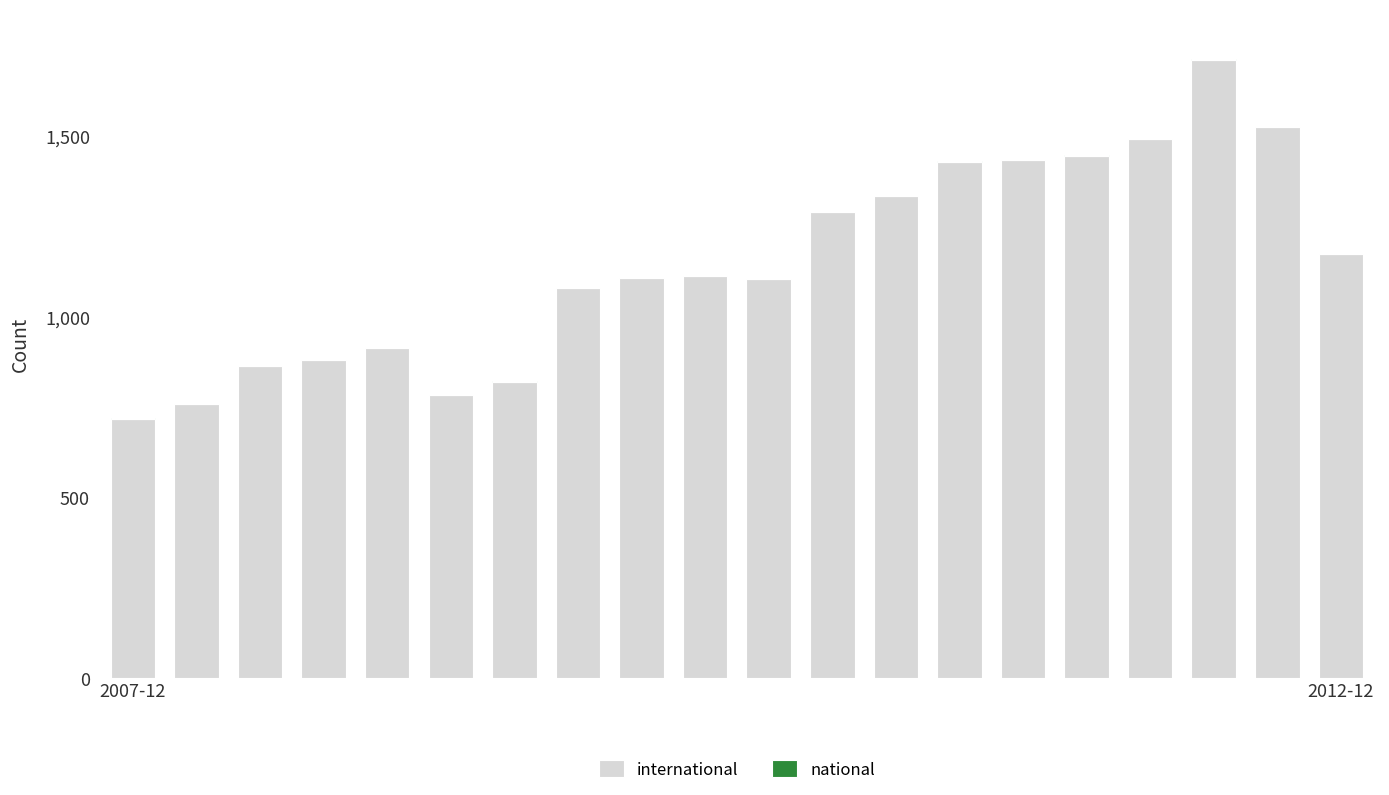

Are the bars horizontal?

No